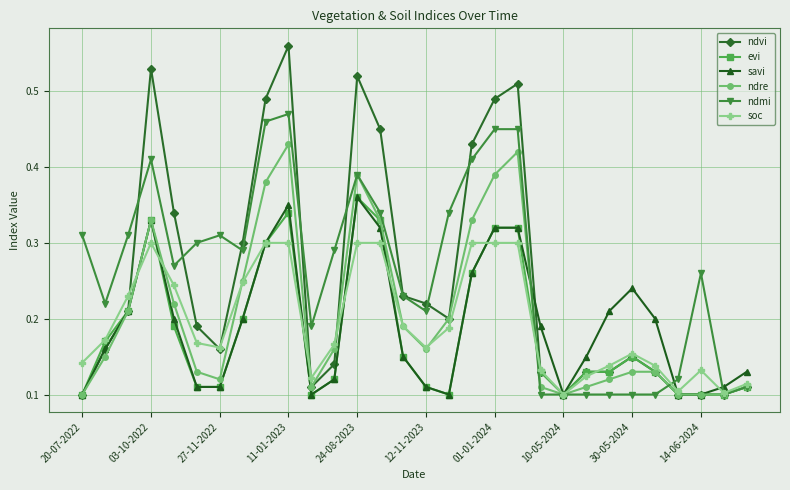

How many lines are shown in the chart?

6